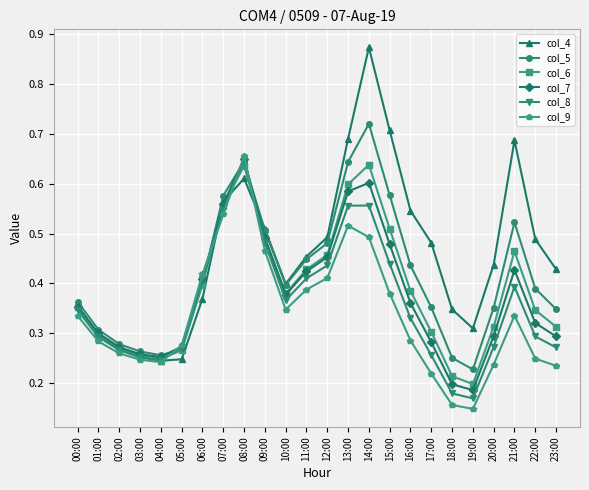

Is the value of col_4 at 09:00 greater than the value of col_6 at 12:00?

Yes